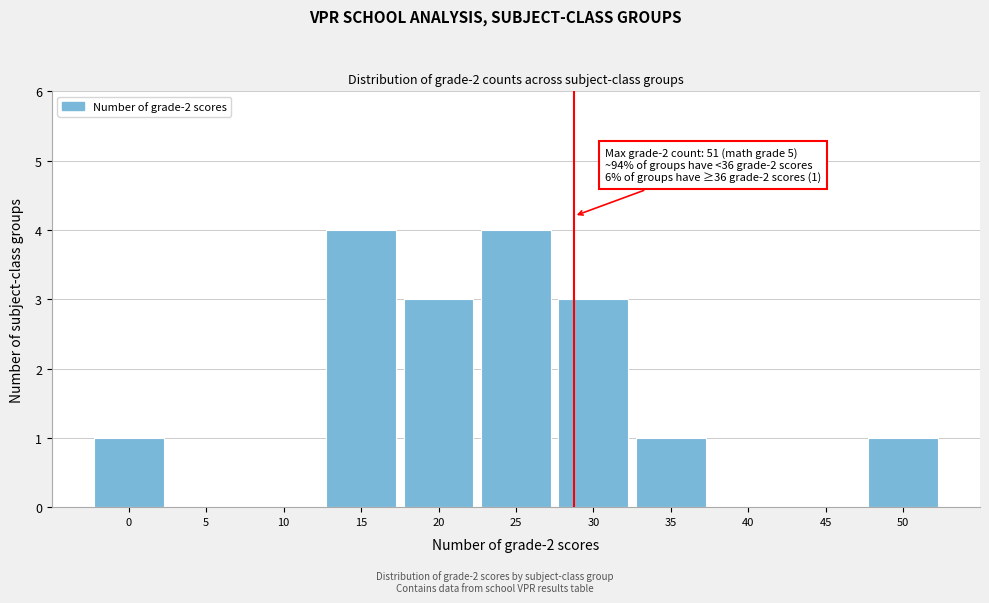

Reading left to right, transcribe all the data shown in this chart.

0=1	5=0	10=0	15=4	20=3	25=4	30=3	35=1	40=0	45=0	50=1